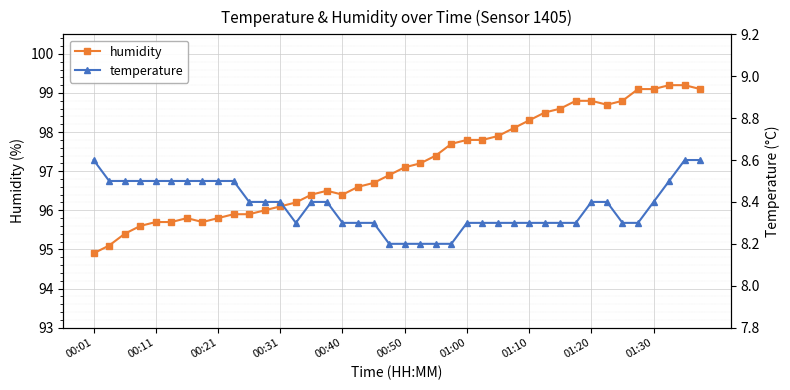

What is the difference between the maximum and minimum values in the humidity series?

4.3